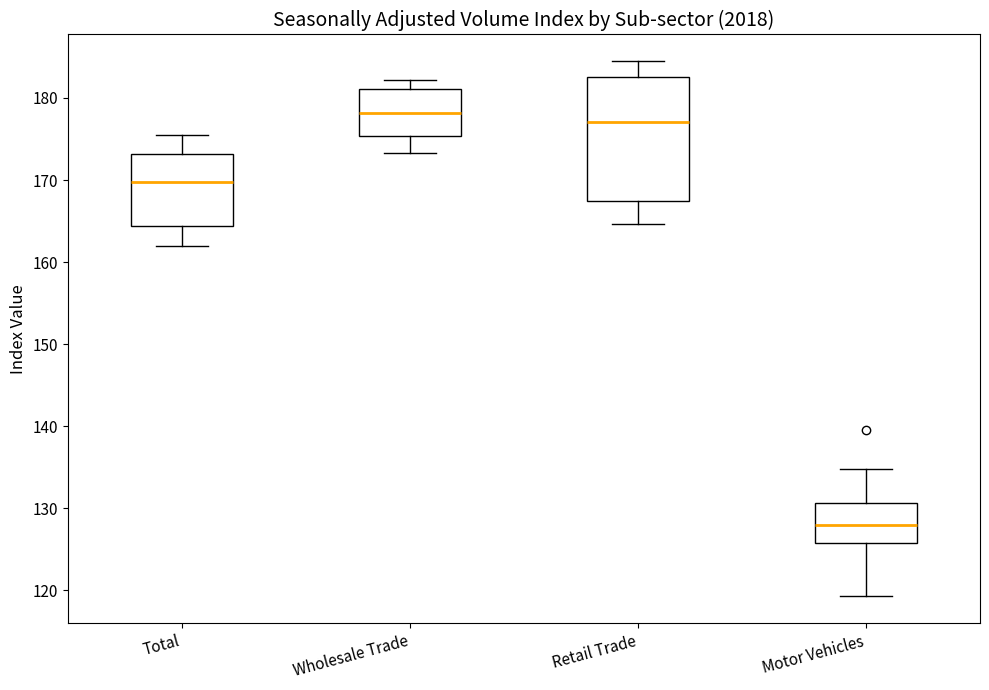

Reading left to right, transcribe this box plot: for each box, give where its median line is, the range the box spans, and where its two whiskers end, as read against the y-axis. The values are not printed on the chart, so give them approximately, as read against the axis.

Total: median 170, box 164 to 173, whiskers 162 to 176
Wholesale Trade: median 178, box 175 to 181, whiskers 173 to 182
Retail Trade: median 177, box 167 to 183, whiskers 165 to 184
Motor Vehicles: median 128, box 126 to 131, whiskers 119 to 135